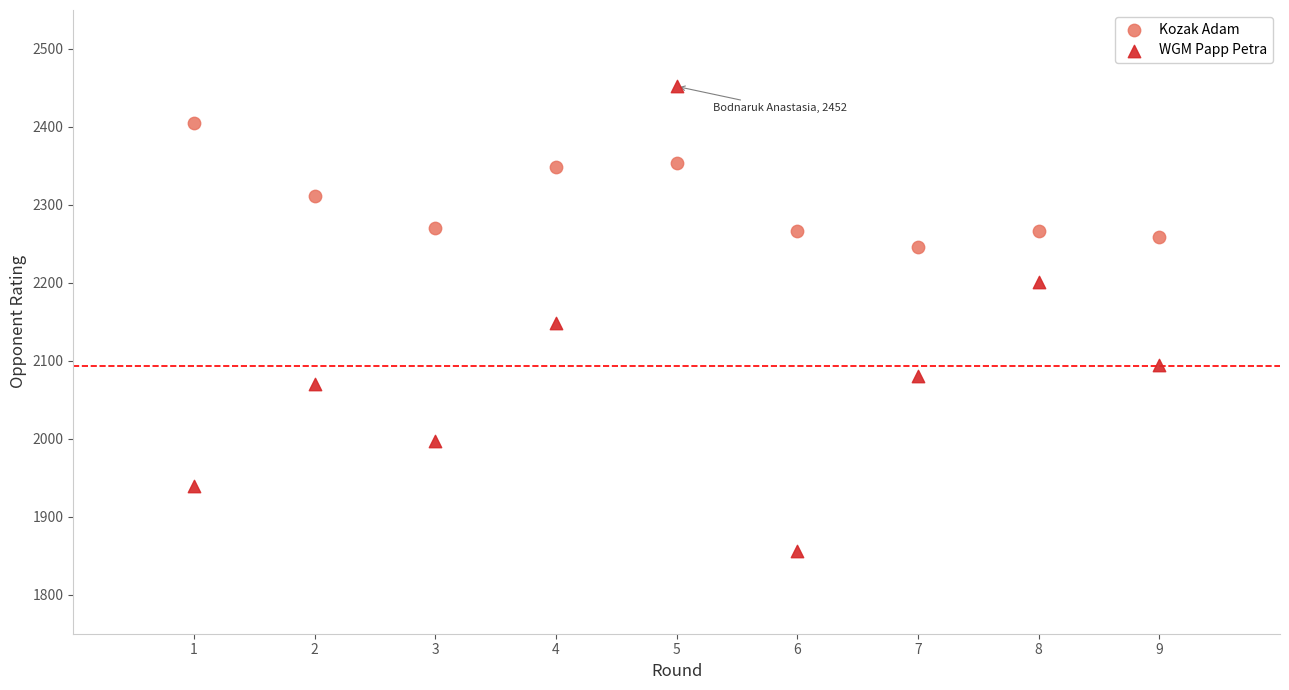

Which series has the largest Y range (max minus min)?

WGM Papp Petra